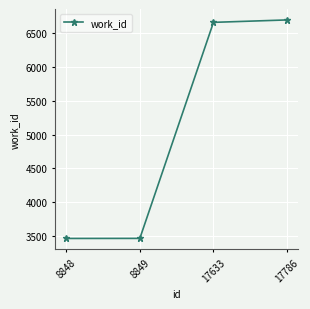

What is the value of the 2nd point from the left?

3464